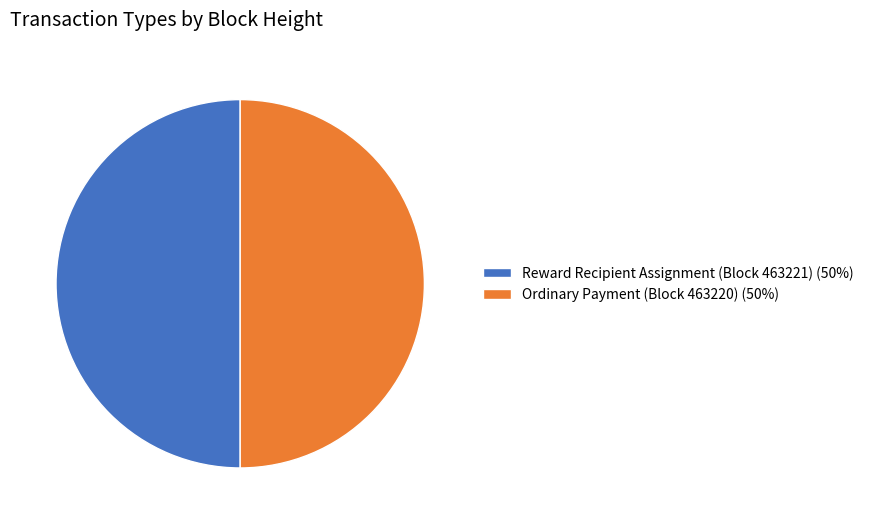

True or false: Reward Recipient Assignment (Block 463221) (50%) accounts for 42% of the total.

False